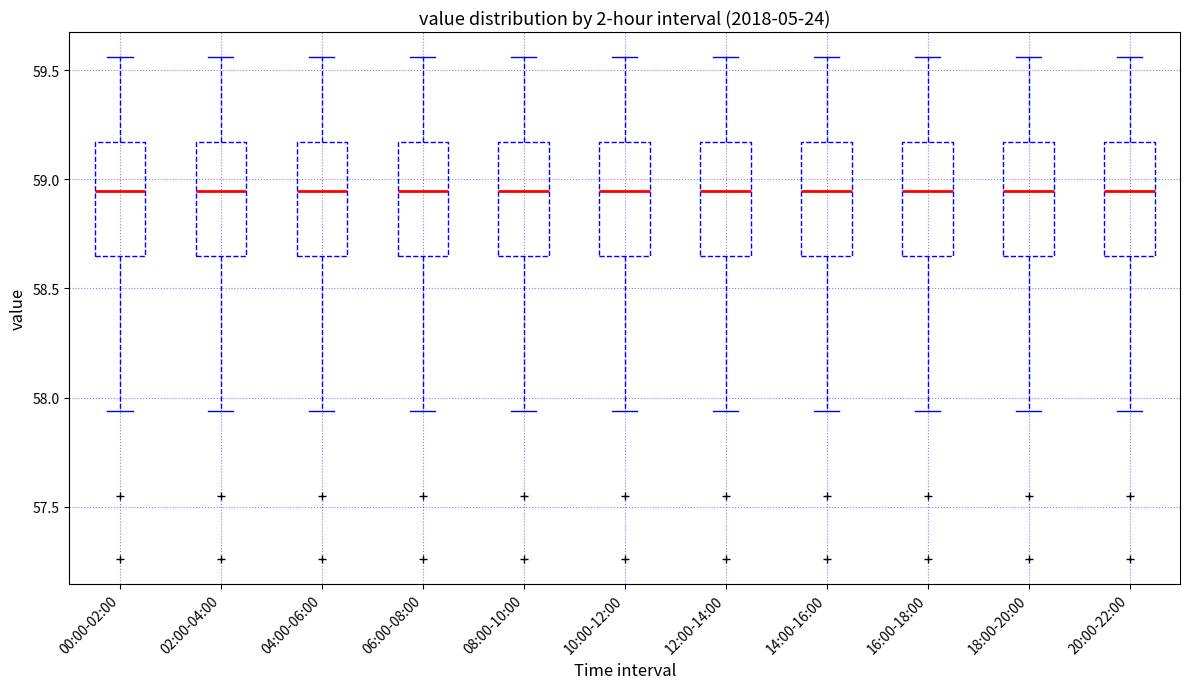

Where is the lower edge of the box for 02:00-04:00 on the y-axis? The values are not printed on the chart, so give them approximately, as read against the axis.

58.65